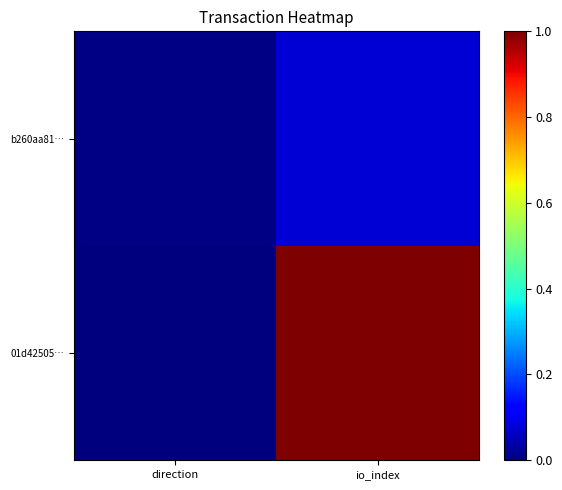

How many series are shown in this chart?

2